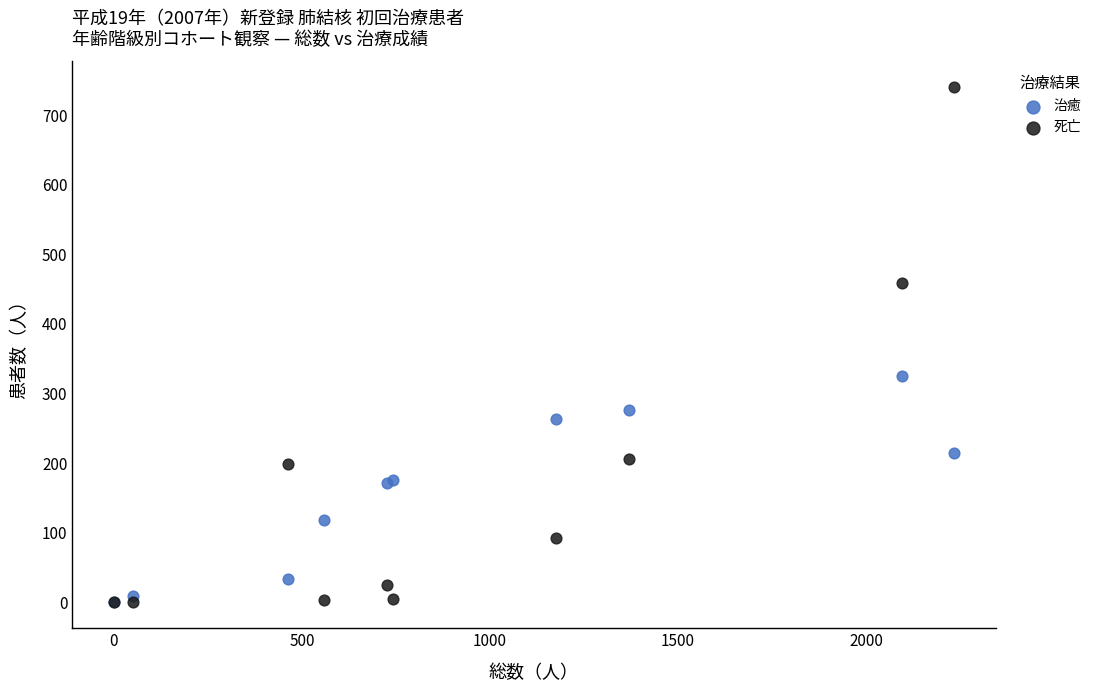

In the 死亡 series, what Y value is closest to 370?

459